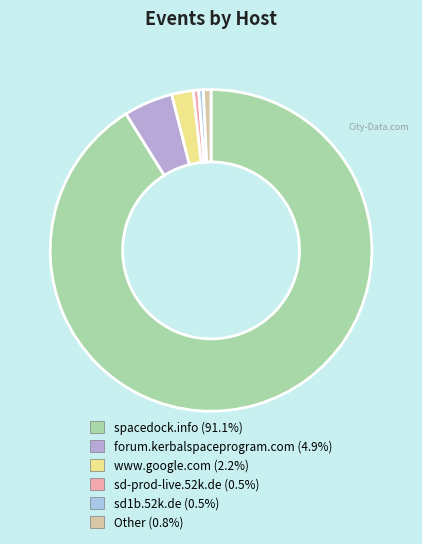

Rank the categories by value from highest to lowest.

spacedock.info, forum.kerbalspaceprogram.com, www.google.com, Other, sd-prod-live.52k.de, sd1b.52k.de